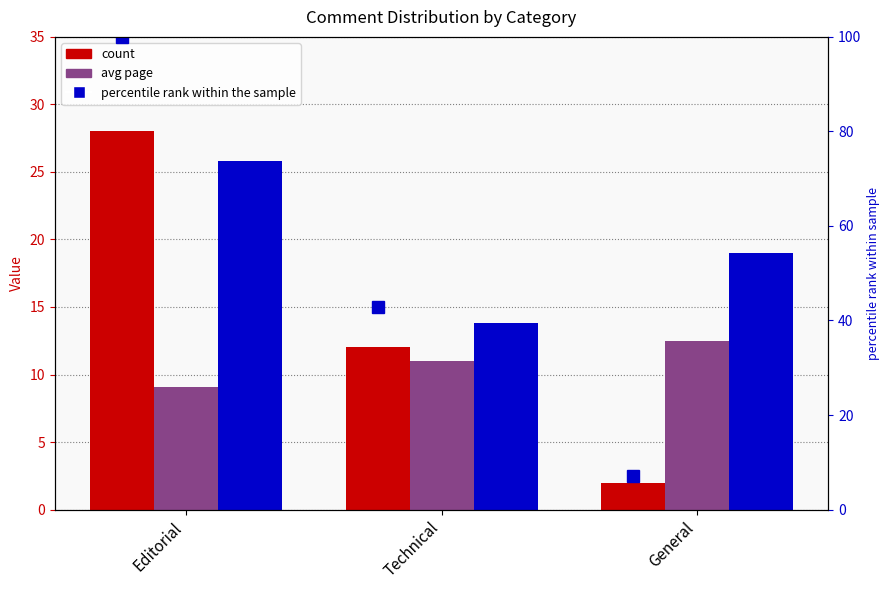

How many values in the avg line series are below 19?

1